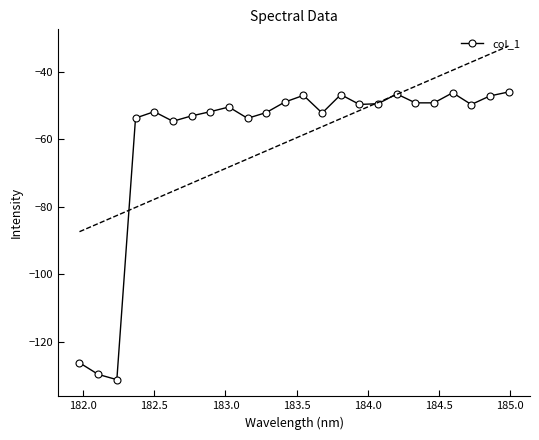

What is the lowest value of the col_1 series?

-131.2